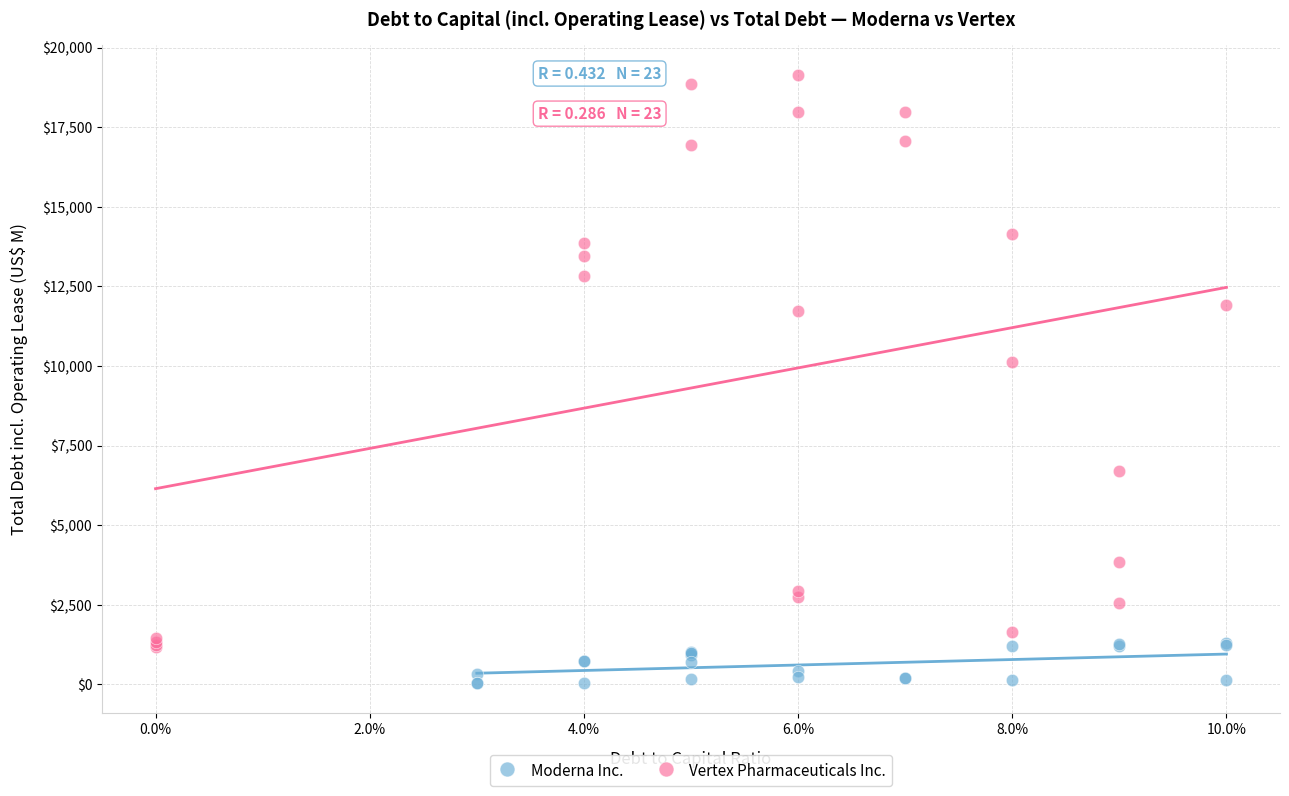

Which series reaches the maximum Y coordinate?

Vertex Pharmaceuticals Inc.